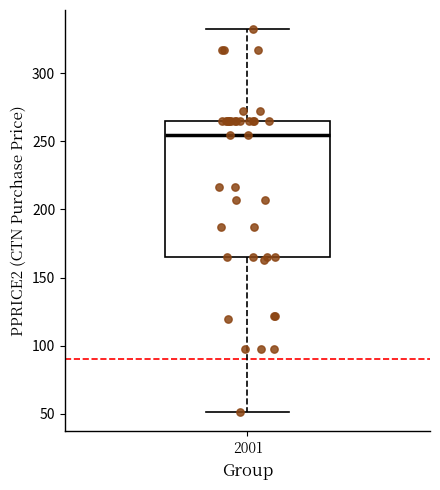

Transcribe this box plot: give where the median line is, the range the box spans, and where the two whiskers end, as read against the y-axis. The values are not printed on the chart, so give them approximately, as read against the axis.

median 255, box 165 to 265, whiskers 50 to 330